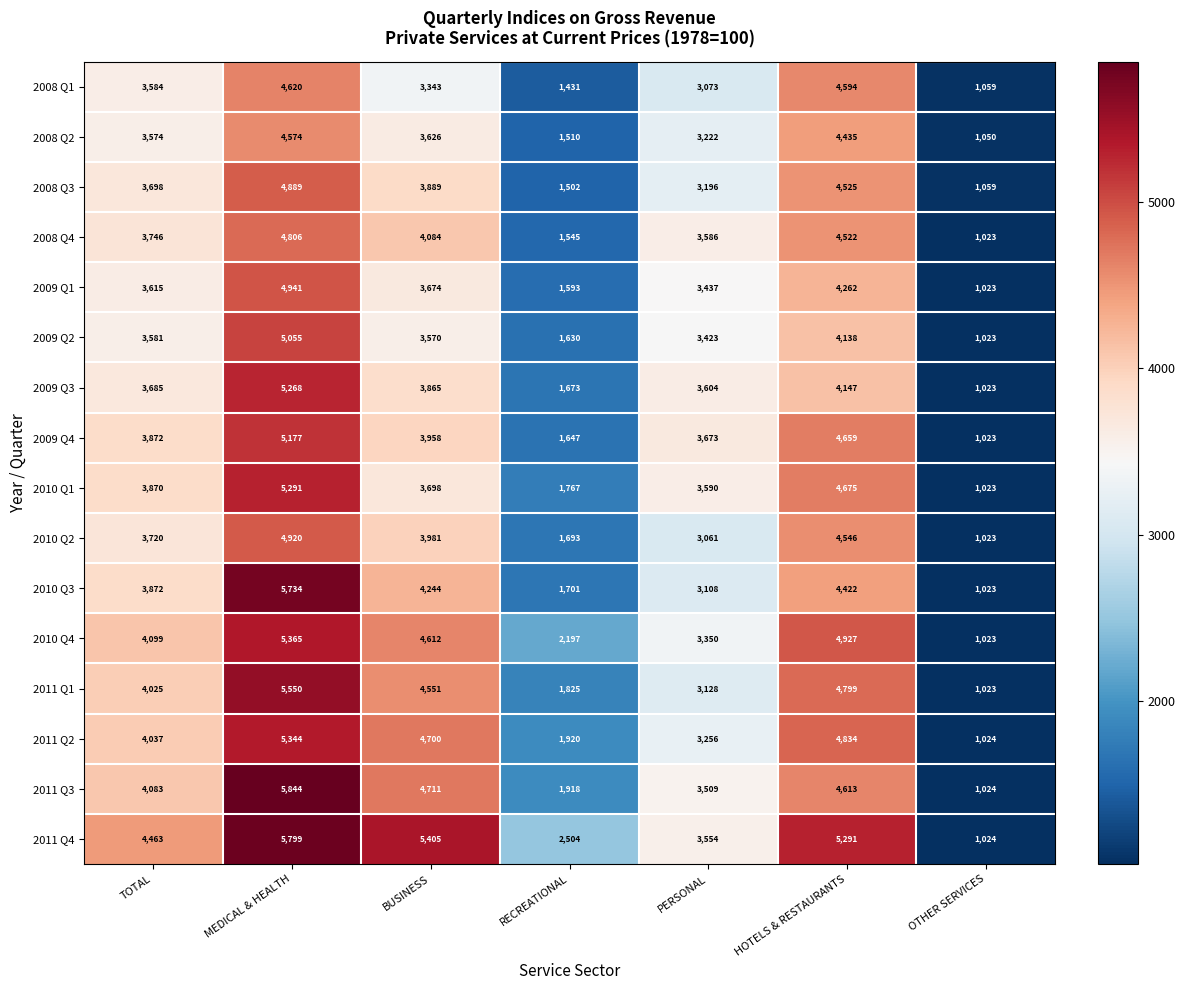

What is the spread (max minus min) of values at MEDICAL & HEALTH?

1270